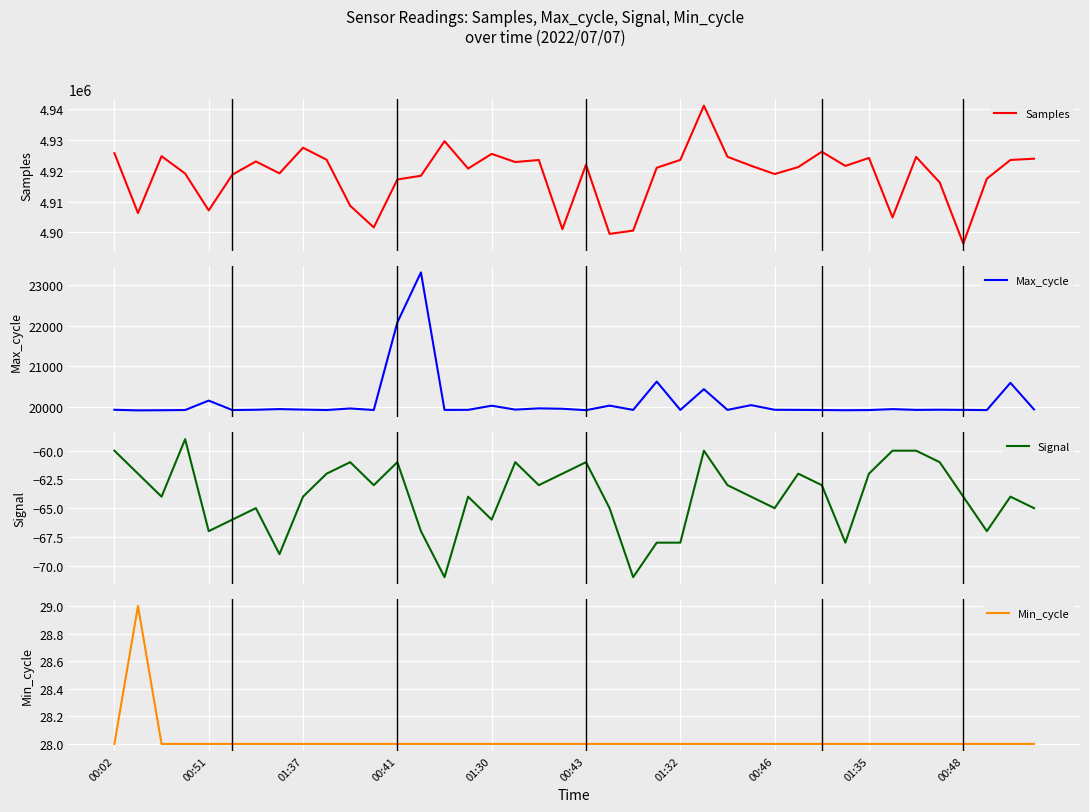

How many data points in Min_cycle are above 28?

1